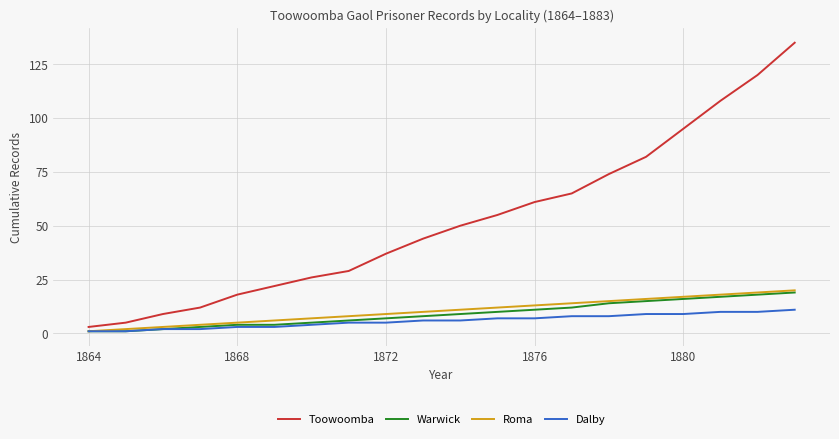

How many lines are shown in the chart?

4